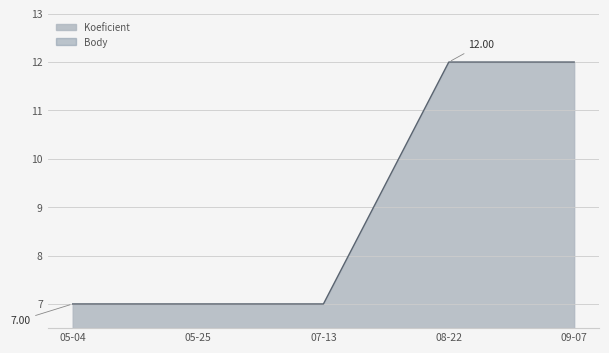

Which series has the largest range (max minus min)?

Koeficient